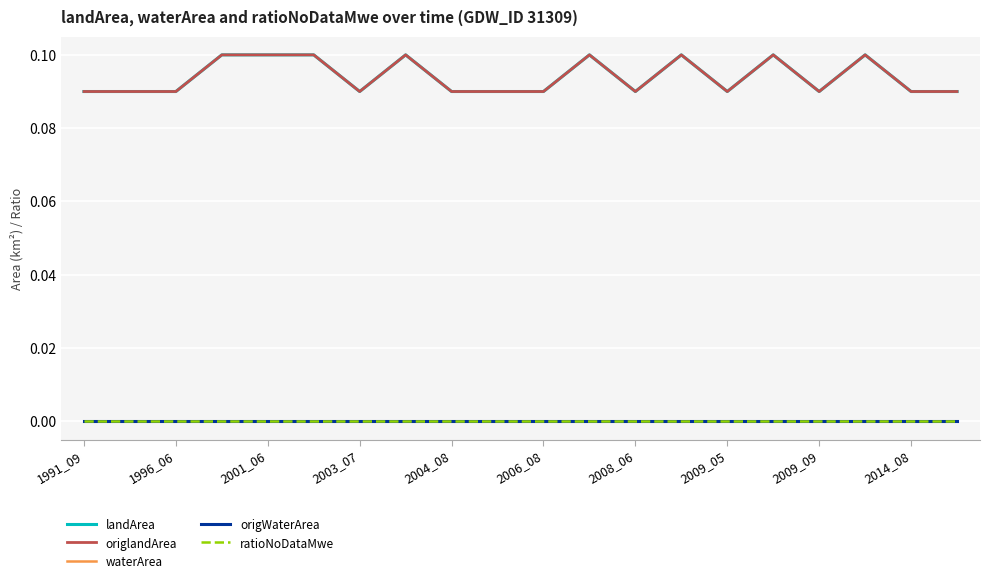

Rank the series by their maximum value, from highest to lowest.

landArea, origlandArea, waterArea, origWaterArea, ratioNoDataMwe